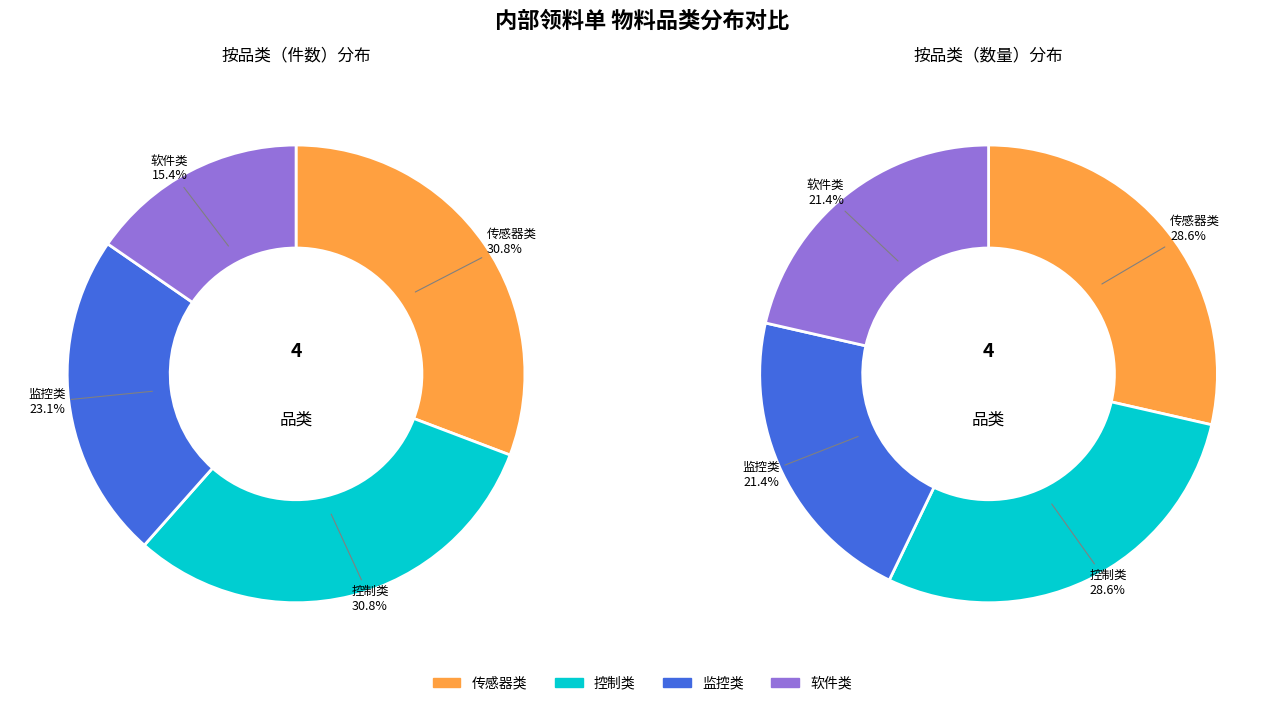

Is 烟雾传感器 the majority of the pie?

No